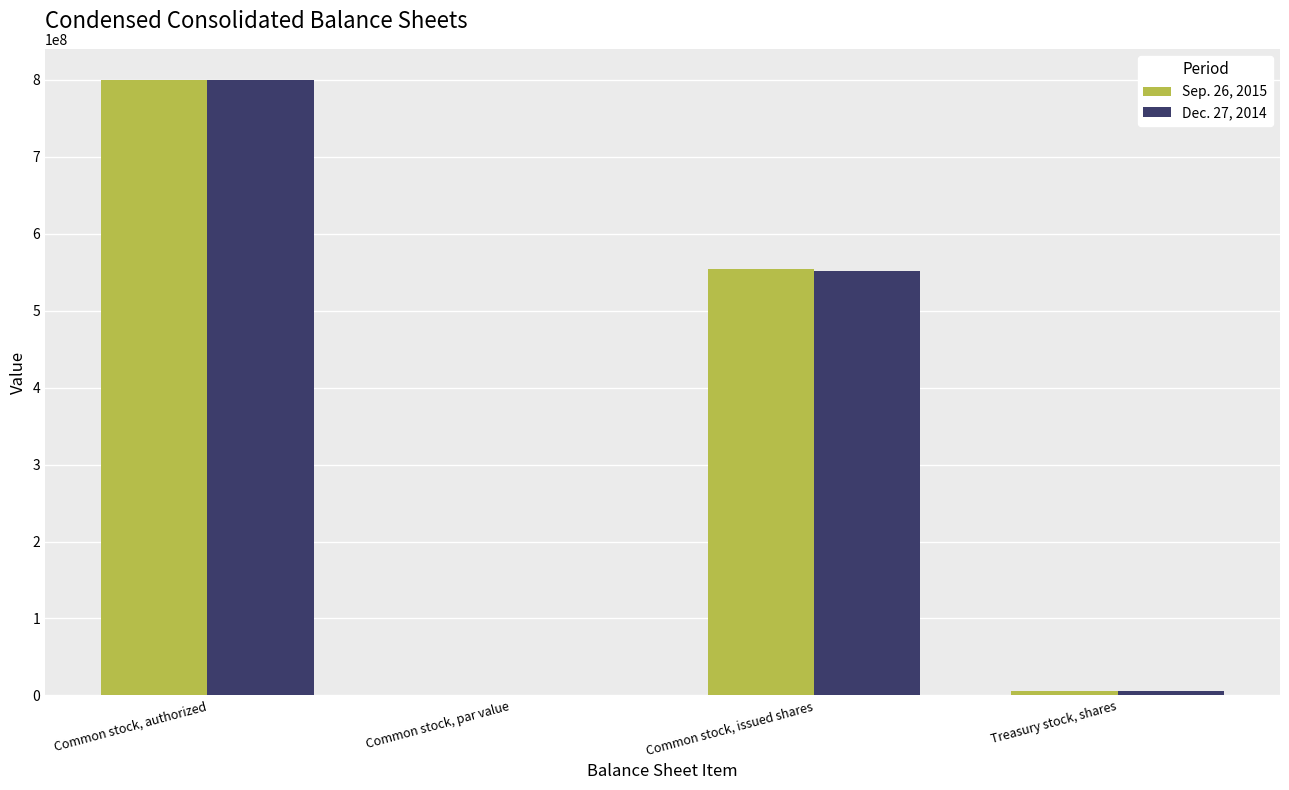

What is the total value across all series at Common stock, issued shares?

1105740290.0